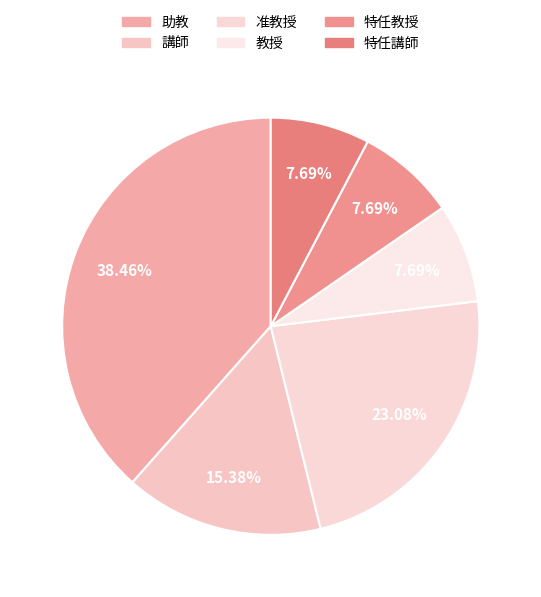

How many segments does this pie chart have?

6